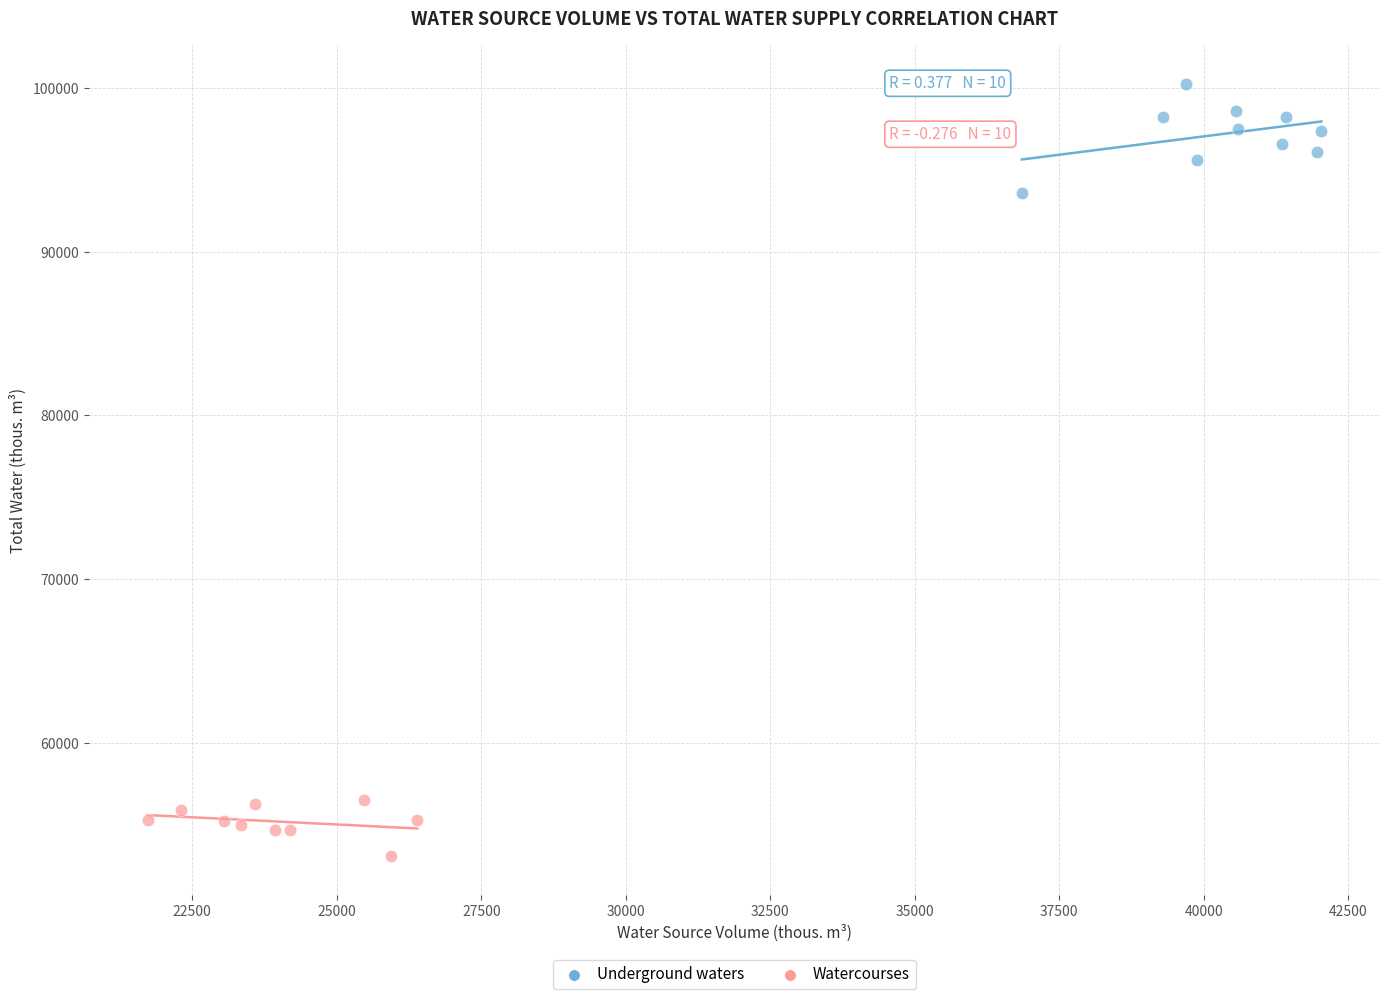

Which series reaches the minimum Y coordinate?

Watercourses